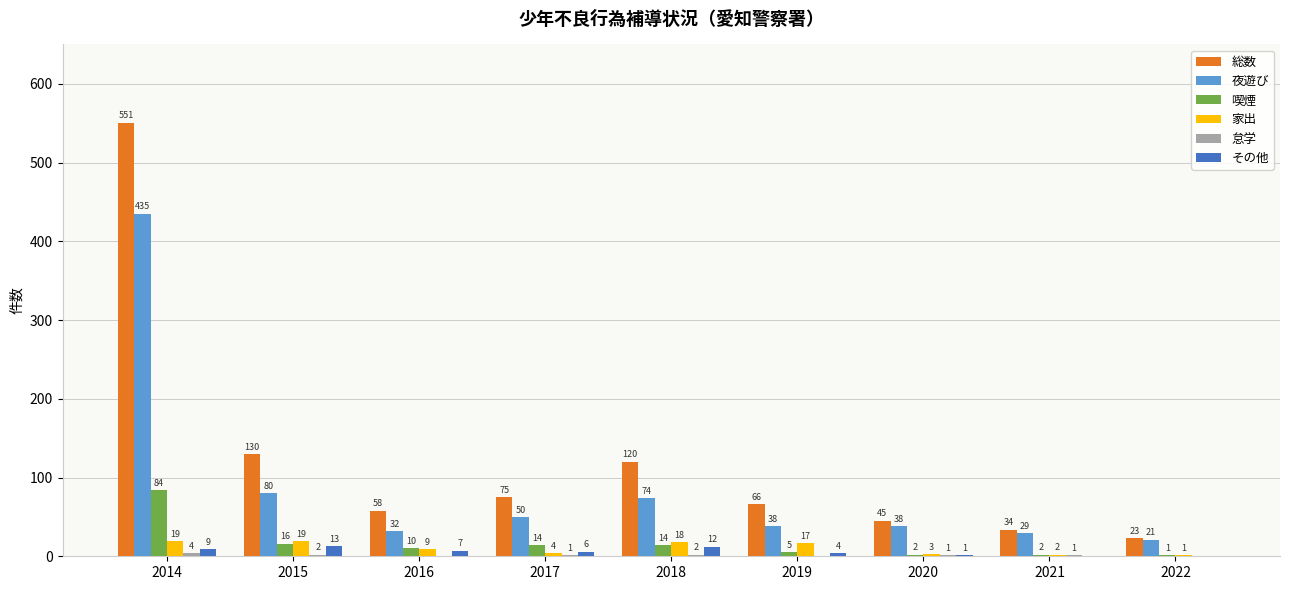

Is the value of 喫煙 at 2017 greater than the value of 夜遊び at 2021?

No